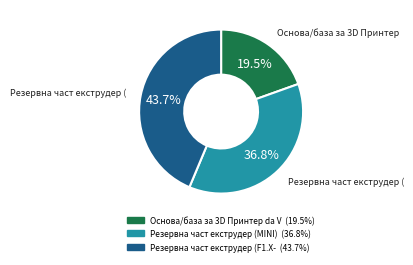

Does any single category account for the majority?

No